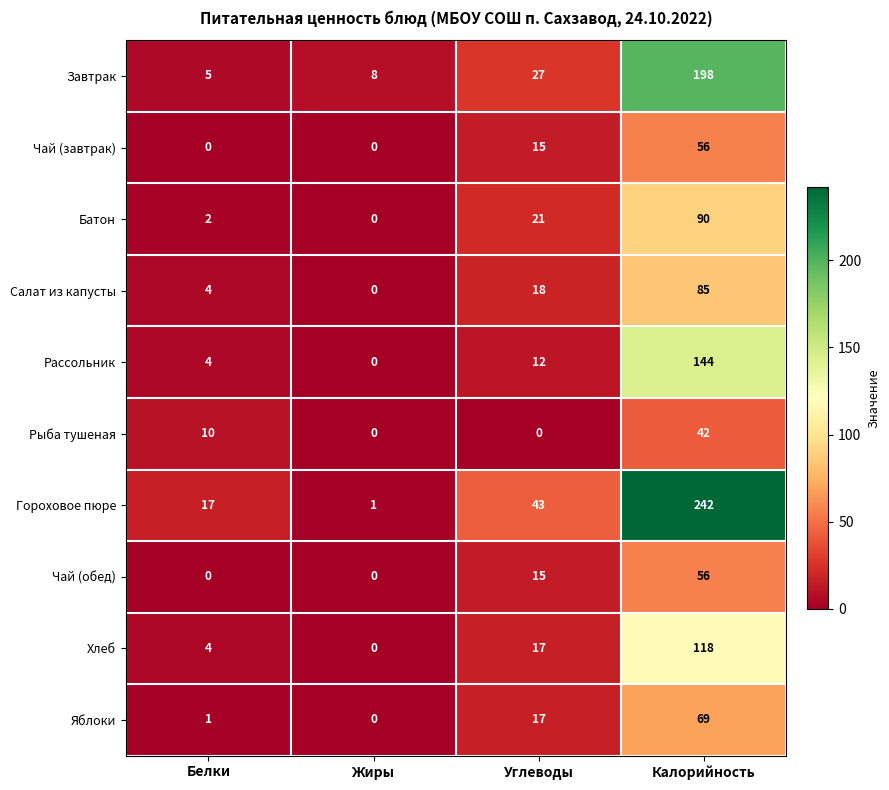

How many distinct data groups are displayed?

10